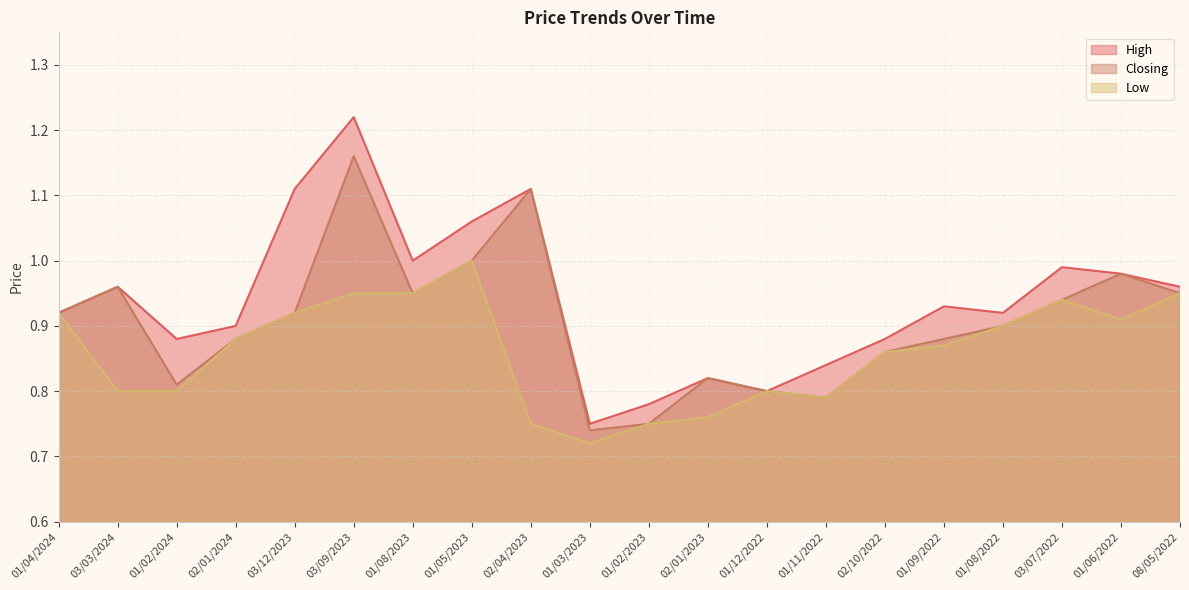

Which has a higher value, 01/05/2023 or 01/09/2022?

01/05/2023